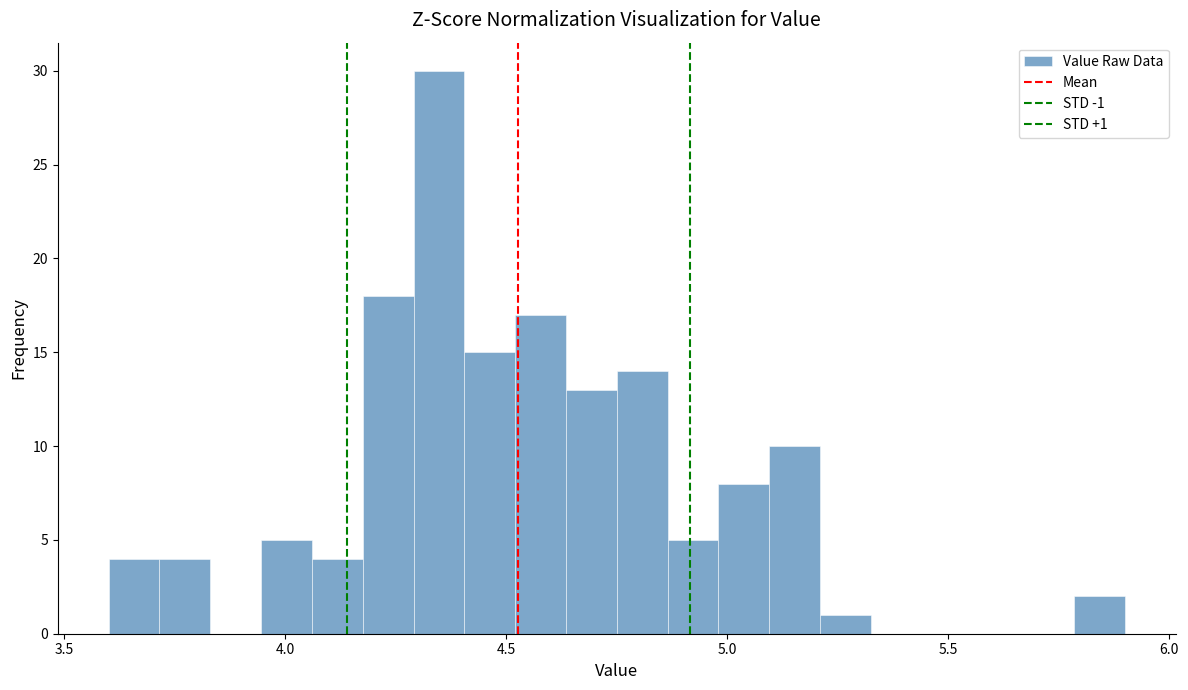

Read against the x-axis, roughly where is the centre of the tallest bar?

4.35